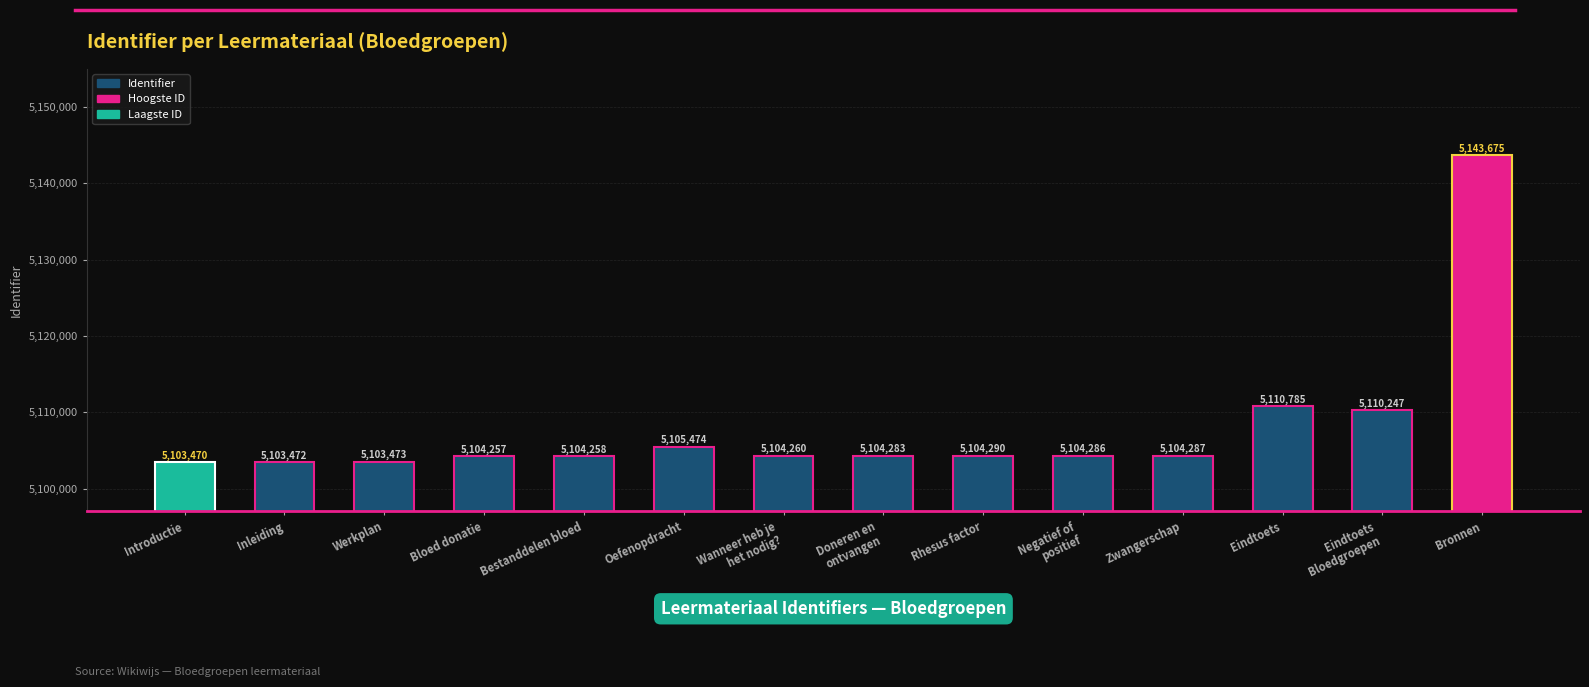

What is the difference between the maximum and minimum values?

40205